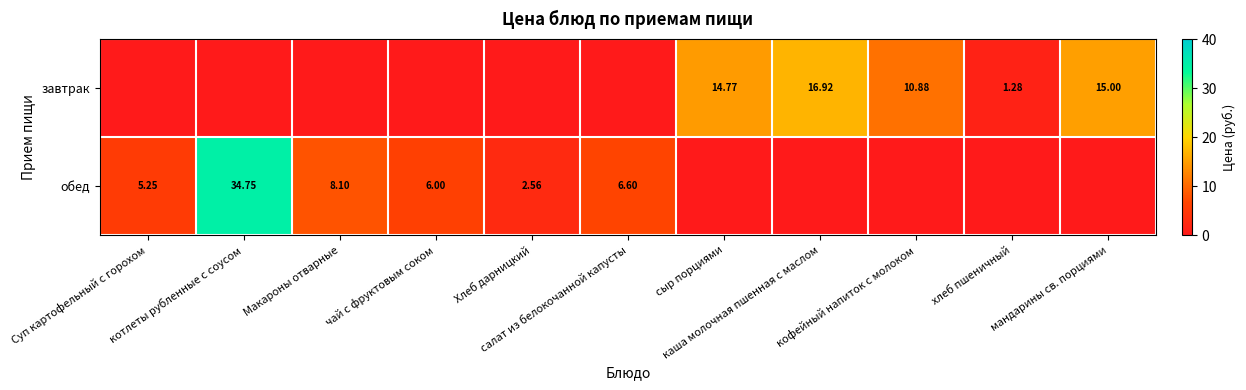

The value of обед at Макароны отварные is 8.1. True or false?

True